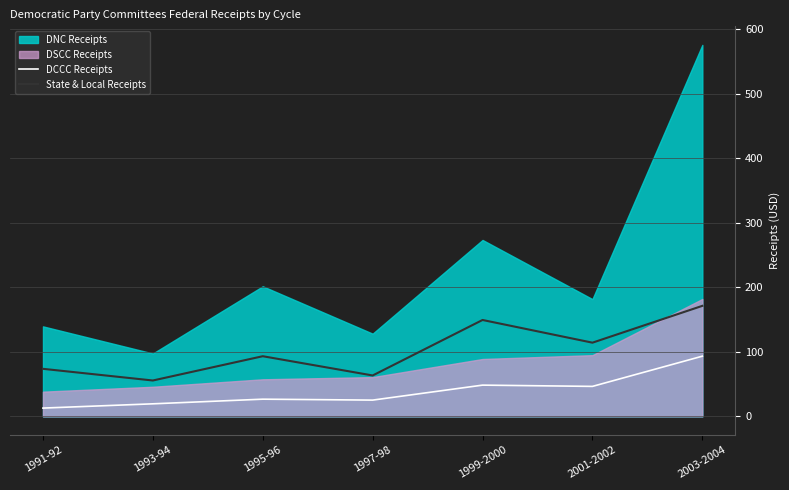

What is the minimum value shown in the chart?

12.8